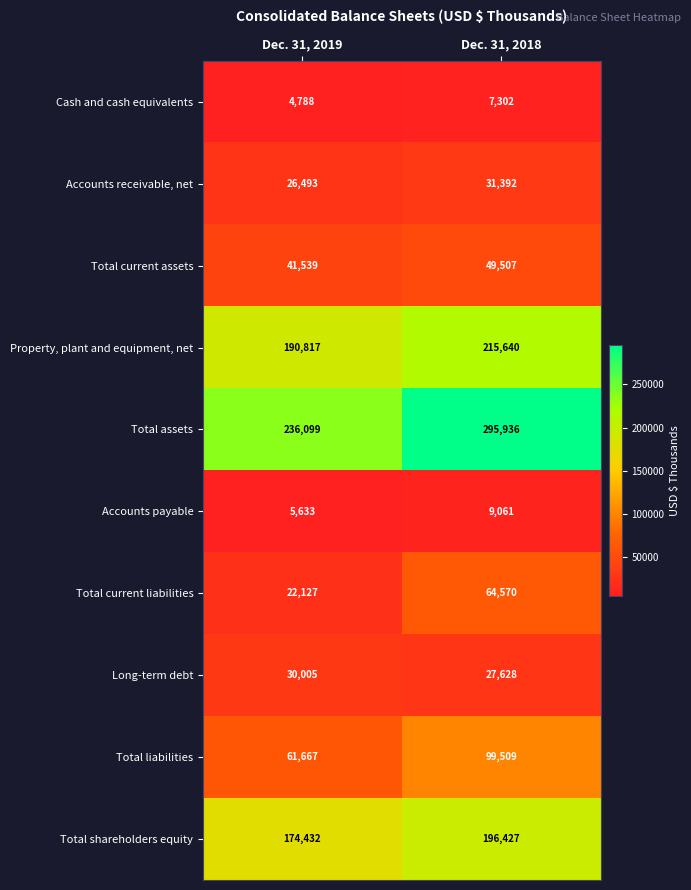

What is the spread (max minus min) of values at Dec. 31, 2019?

231311